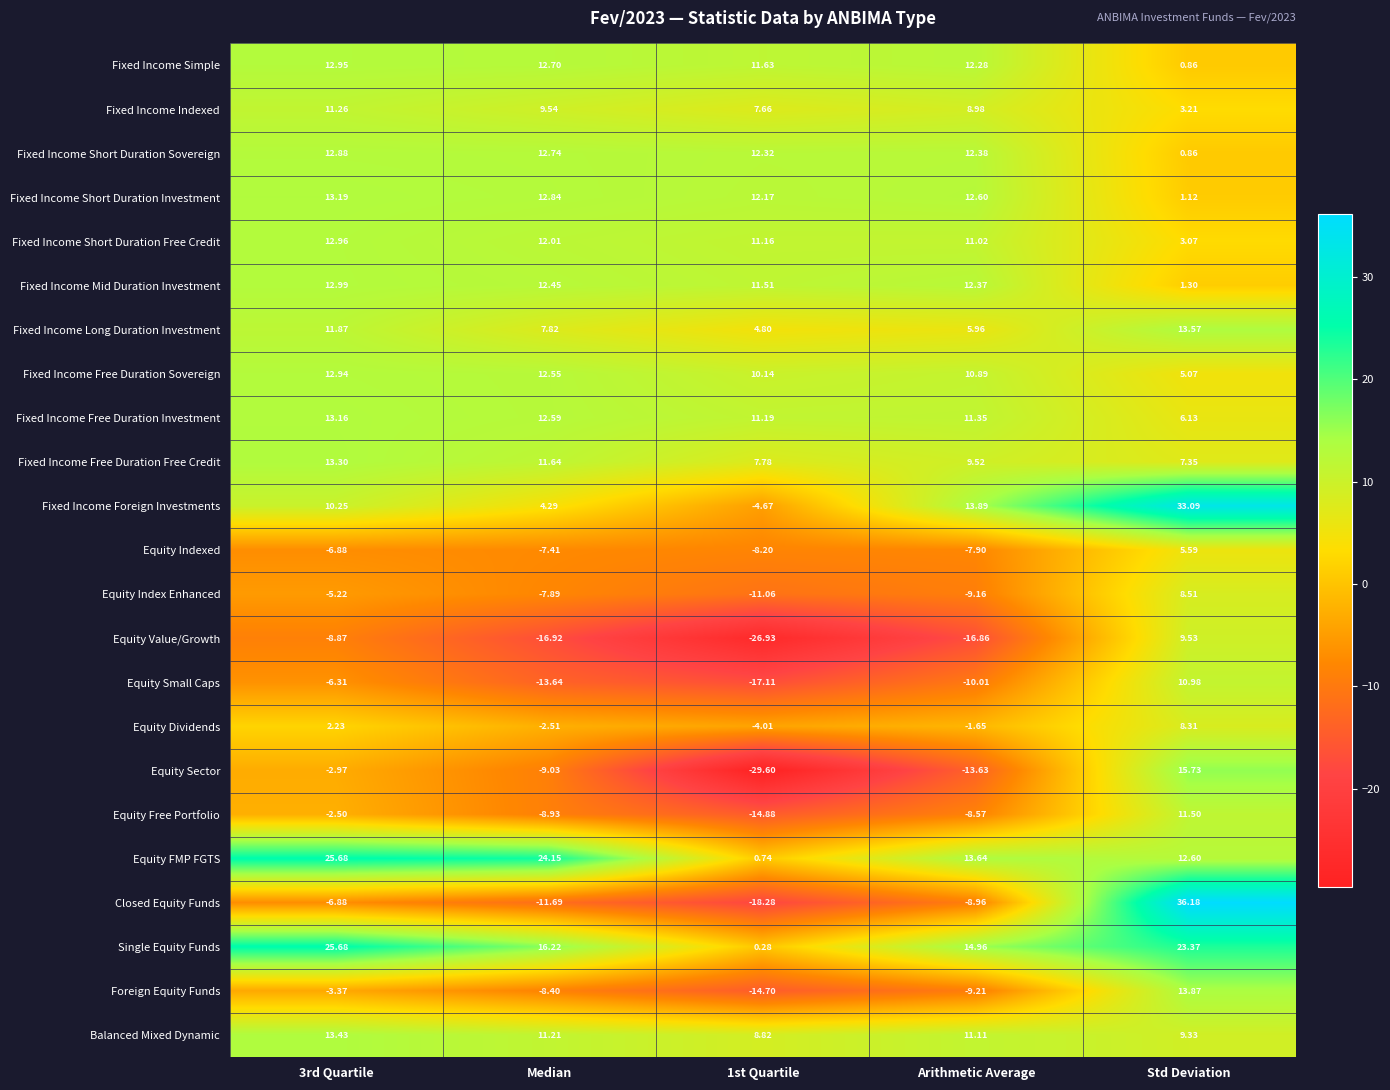

Between Median and Std Deviation, which series saw the biggest shift?

Closed Equity Funds